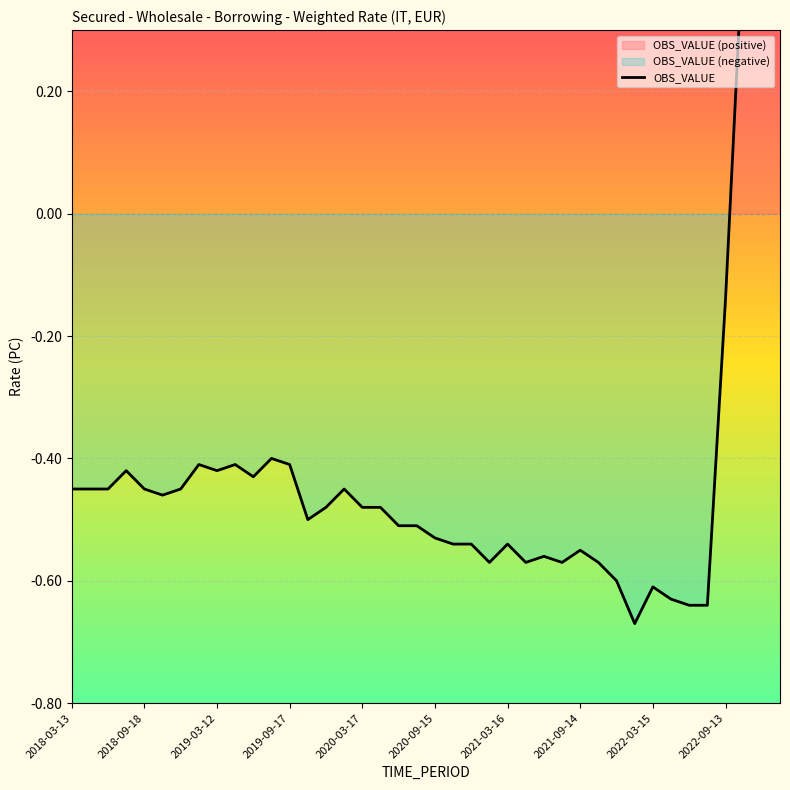

Reading left to right, extract all data points from this chart.

-0.5	-0.5	-0.5	-0.4	-0.5	-0.5	-0.5	-0.4	-0.4	-0.4	-0.4	-0.4	-0.4	-0.5	-0.5	-0.5	-0.5	-0.5	-0.5	-0.5	-0.5	-0.5	-0.5	-0.6	-0.5	-0.6	-0.6	-0.6	-0.6	-0.6	-0.6	-0.7	-0.6	-0.6	-0.6	-0.6	-0.1	0.5	1.3	1.8